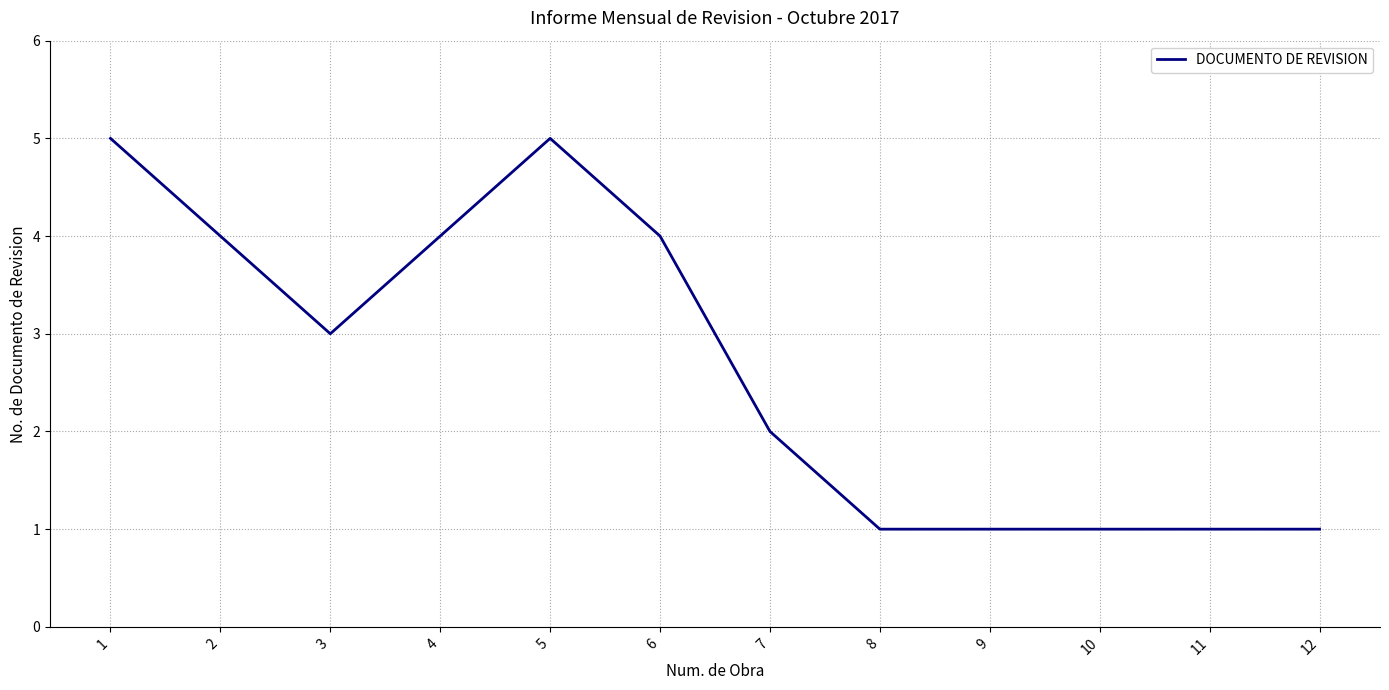

The chart shows a value of 4 at 4. True or false?

True